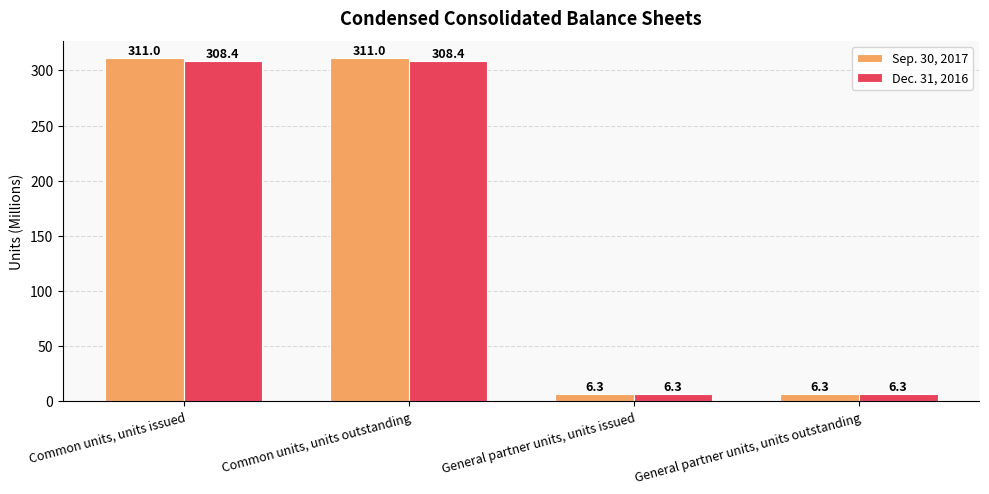

Read the Sep. 30, 2017 value at Common units, units issued.

311.0